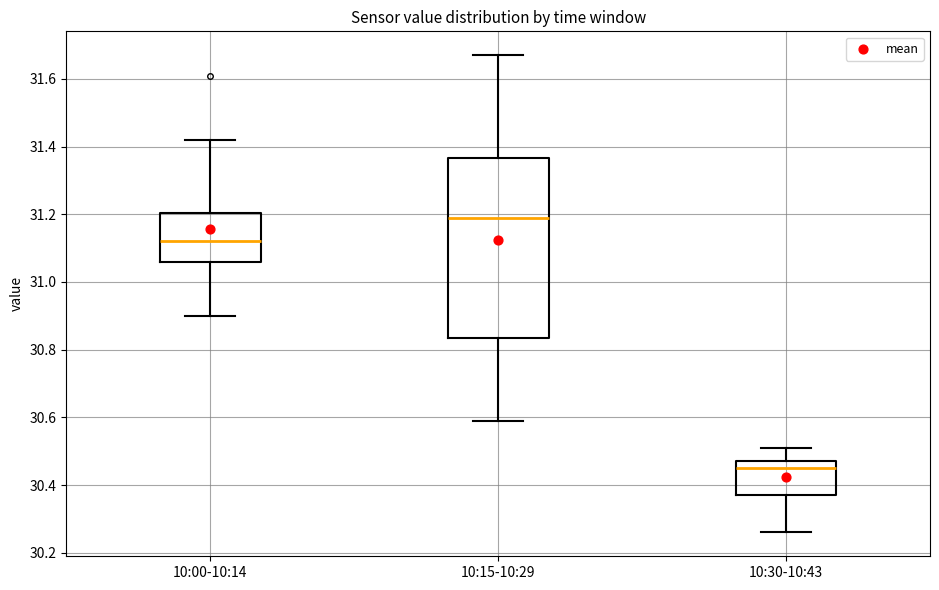

Which box is the tallest, from its lower edge to its upper edge?

10:15-10:29